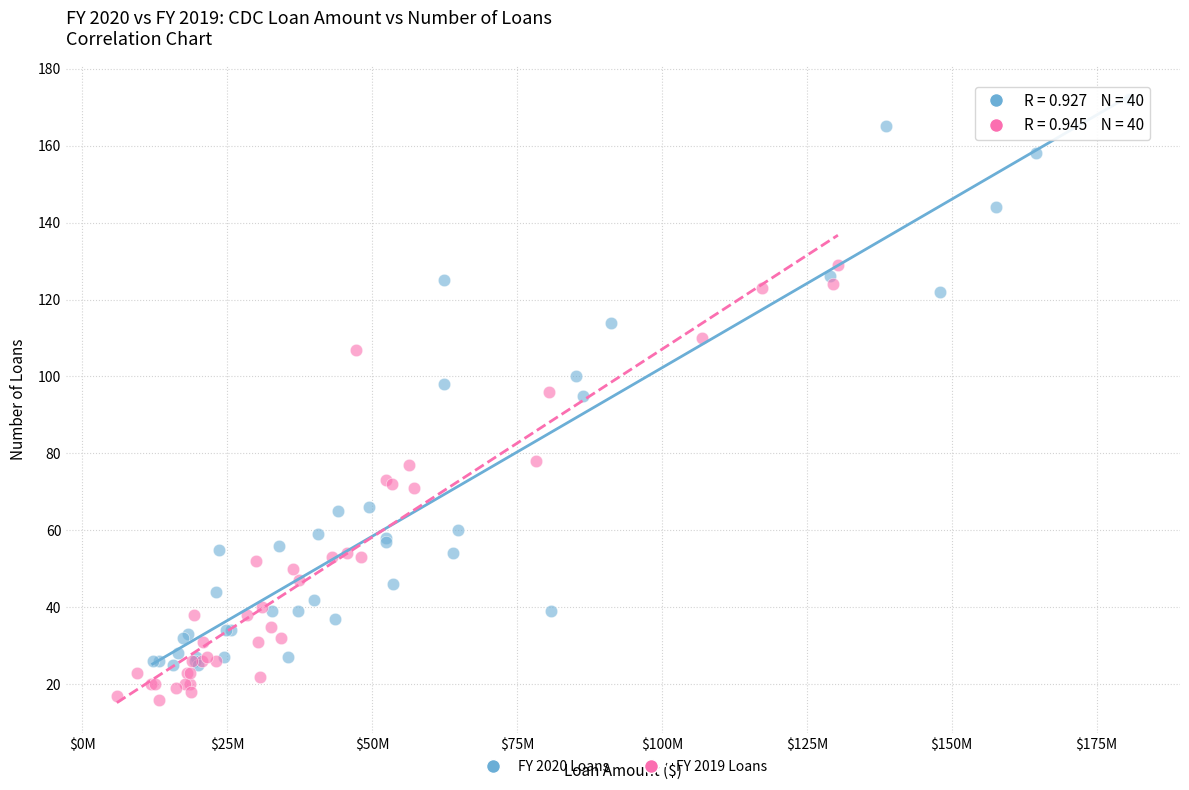

Which series reaches the minimum Y coordinate?

FY 2019 Loans